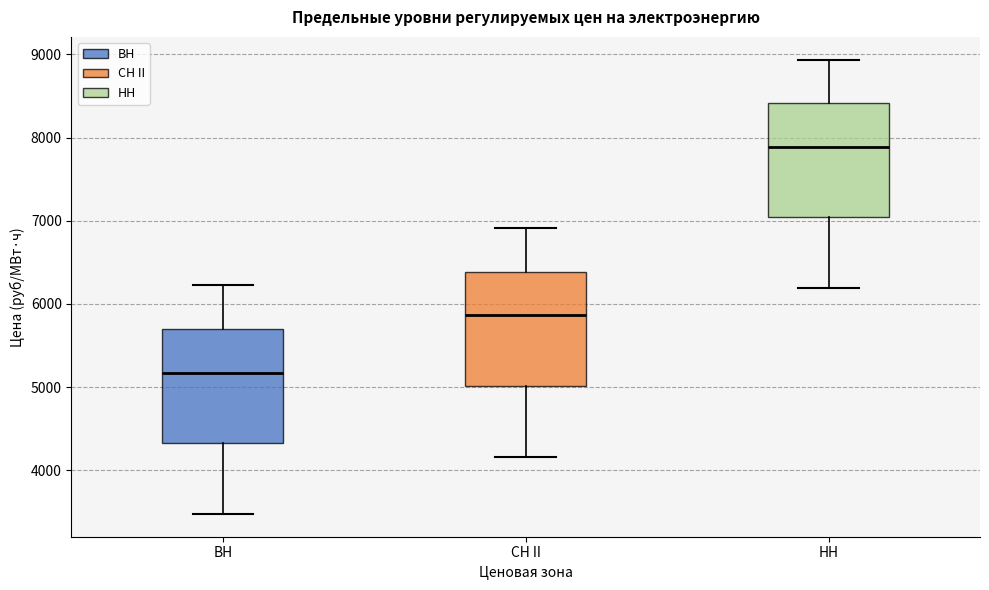

Where is the lower edge of the box for ВН on the y-axis? The values are not printed on the chart, so give them approximately, as read against the axis.

4300